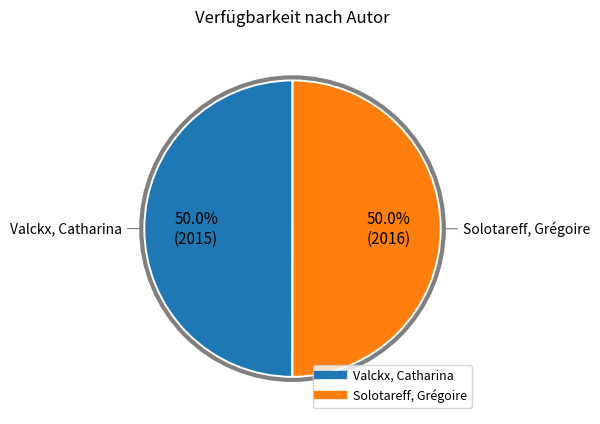

What percentage is NOT represented by Solotareff, Grégoire?

50.0%